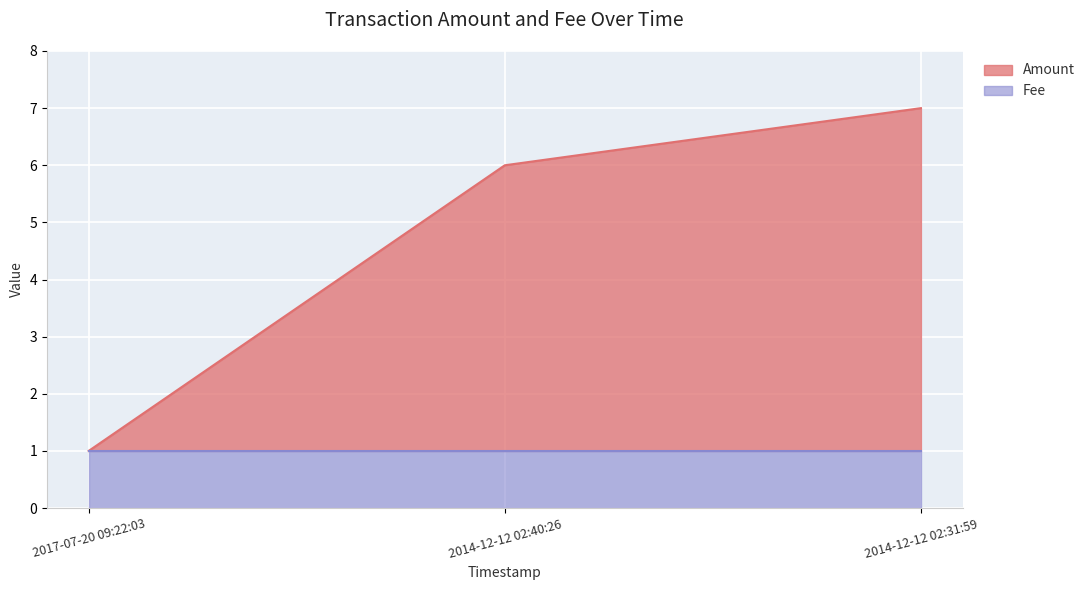

At which category does the chart reach its minimum across all series?

2017-07-20 09:22:03